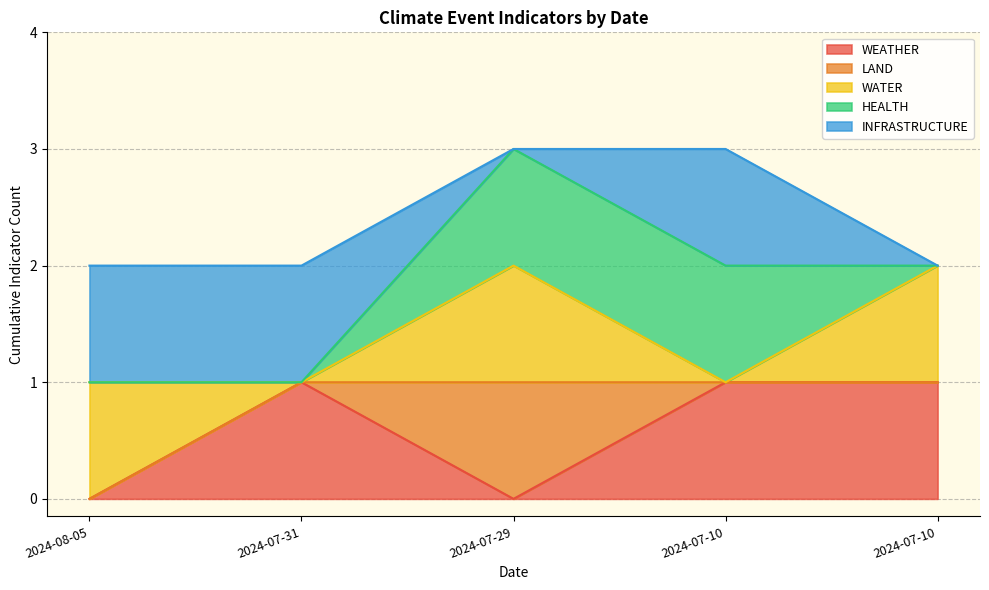

At 2024-07-10, list the series in order from largest to smallest.

HEALTH, WEATHER, INFRASTRUCTURE